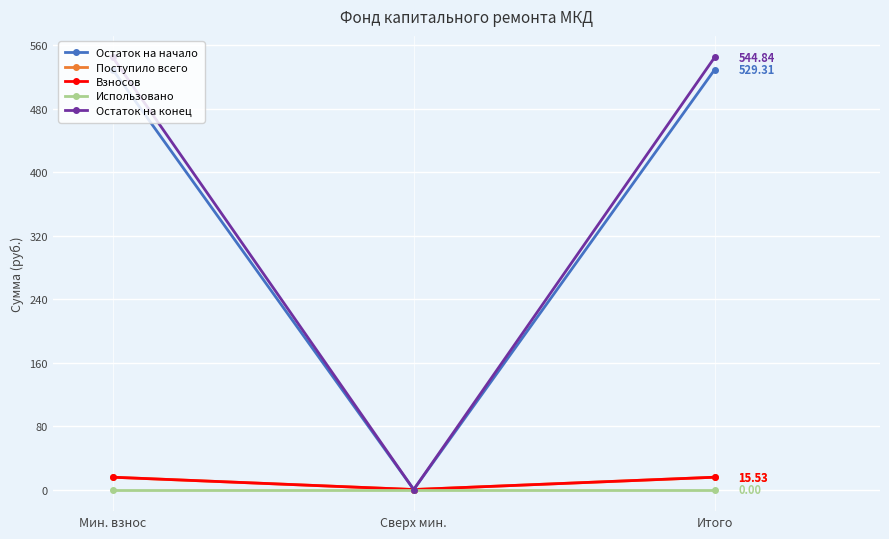

What position from the left is Мин. взнос?

1